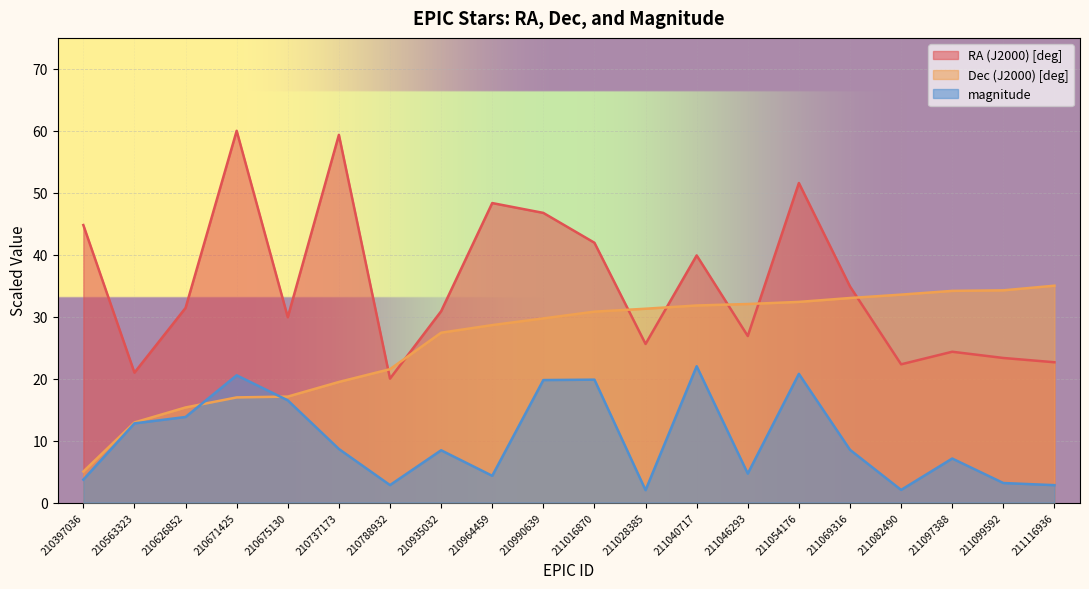

What is the sum of the Dec (J2000) [deg] values at 210788932 and 210990639?

51.2